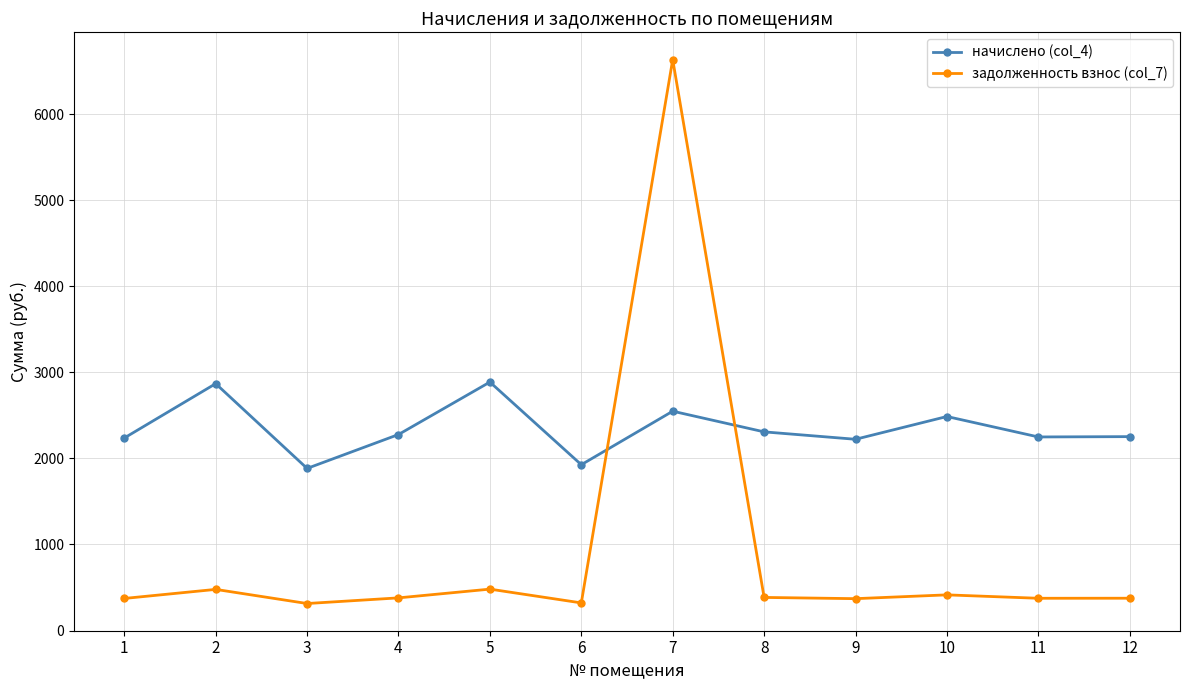

How many lines are shown in the chart?

2